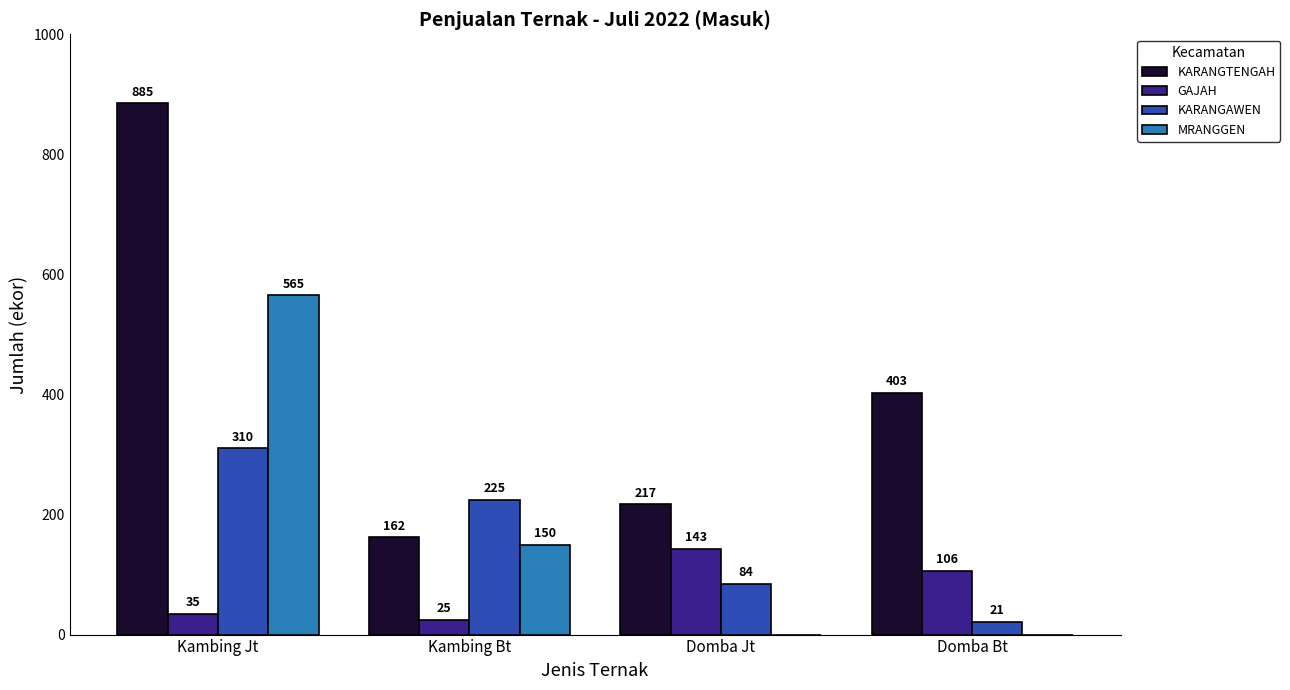

What is the maximum value shown in the chart?

885